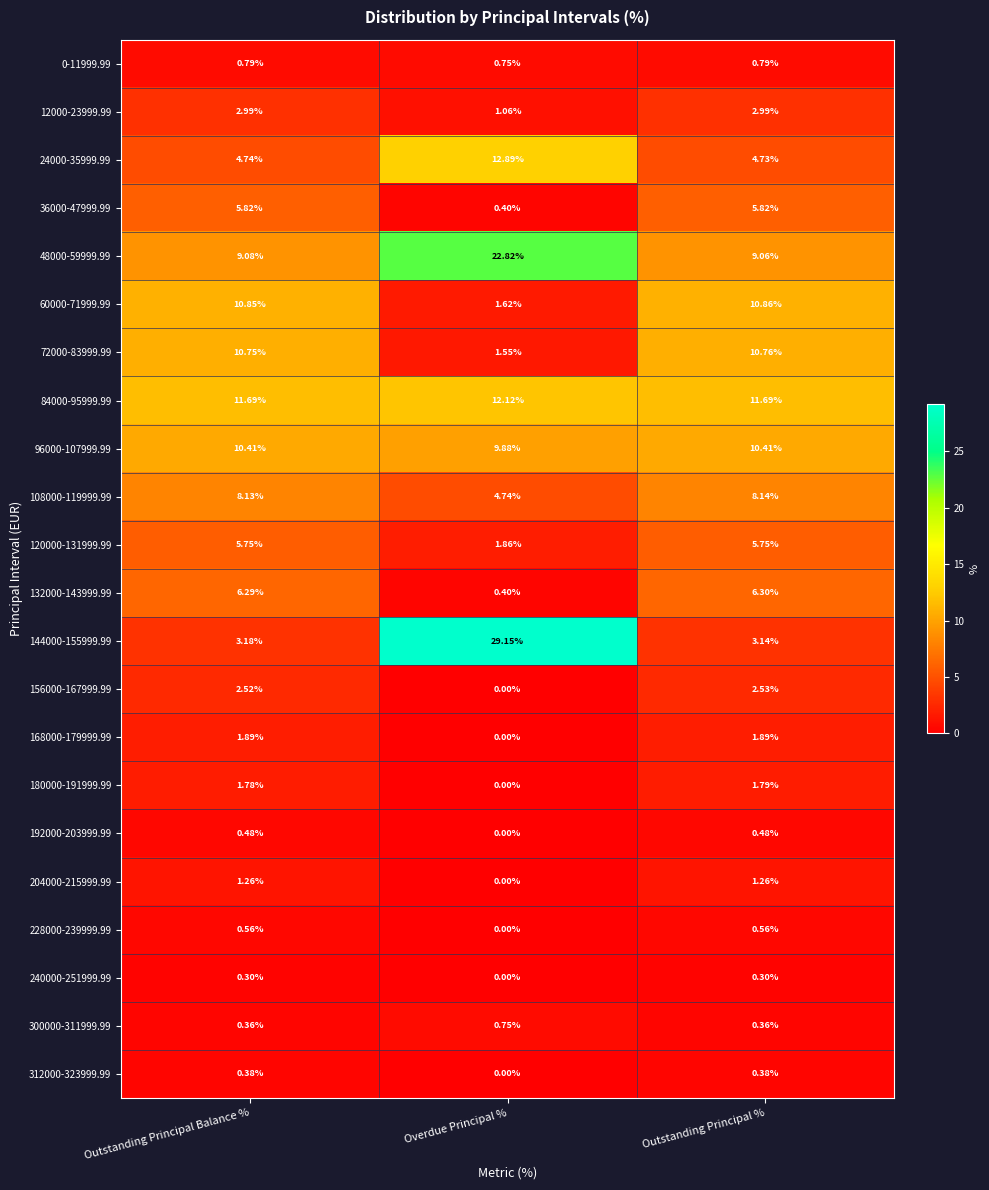

What is the spread (max minus min) of values at Outstanding Principal Balance %?

11.4